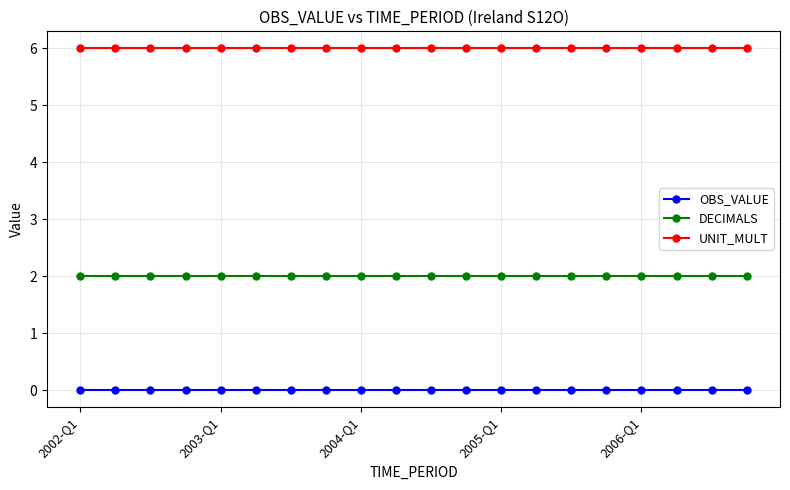

What is the sum of all UNIT_MULT values?

120